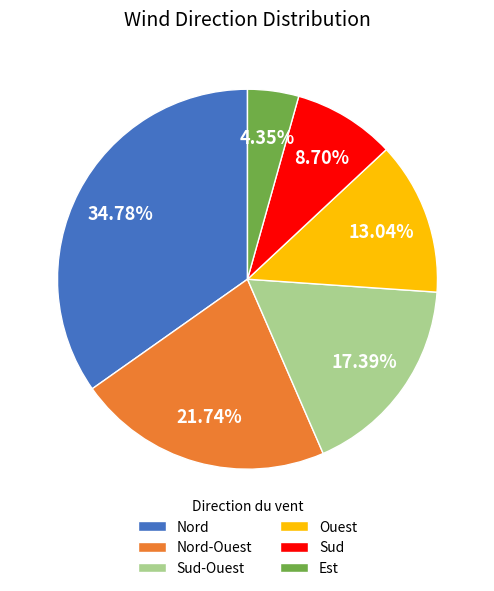

To the nearest percent, what percentage of the pie is Sud-Ouest?

17%